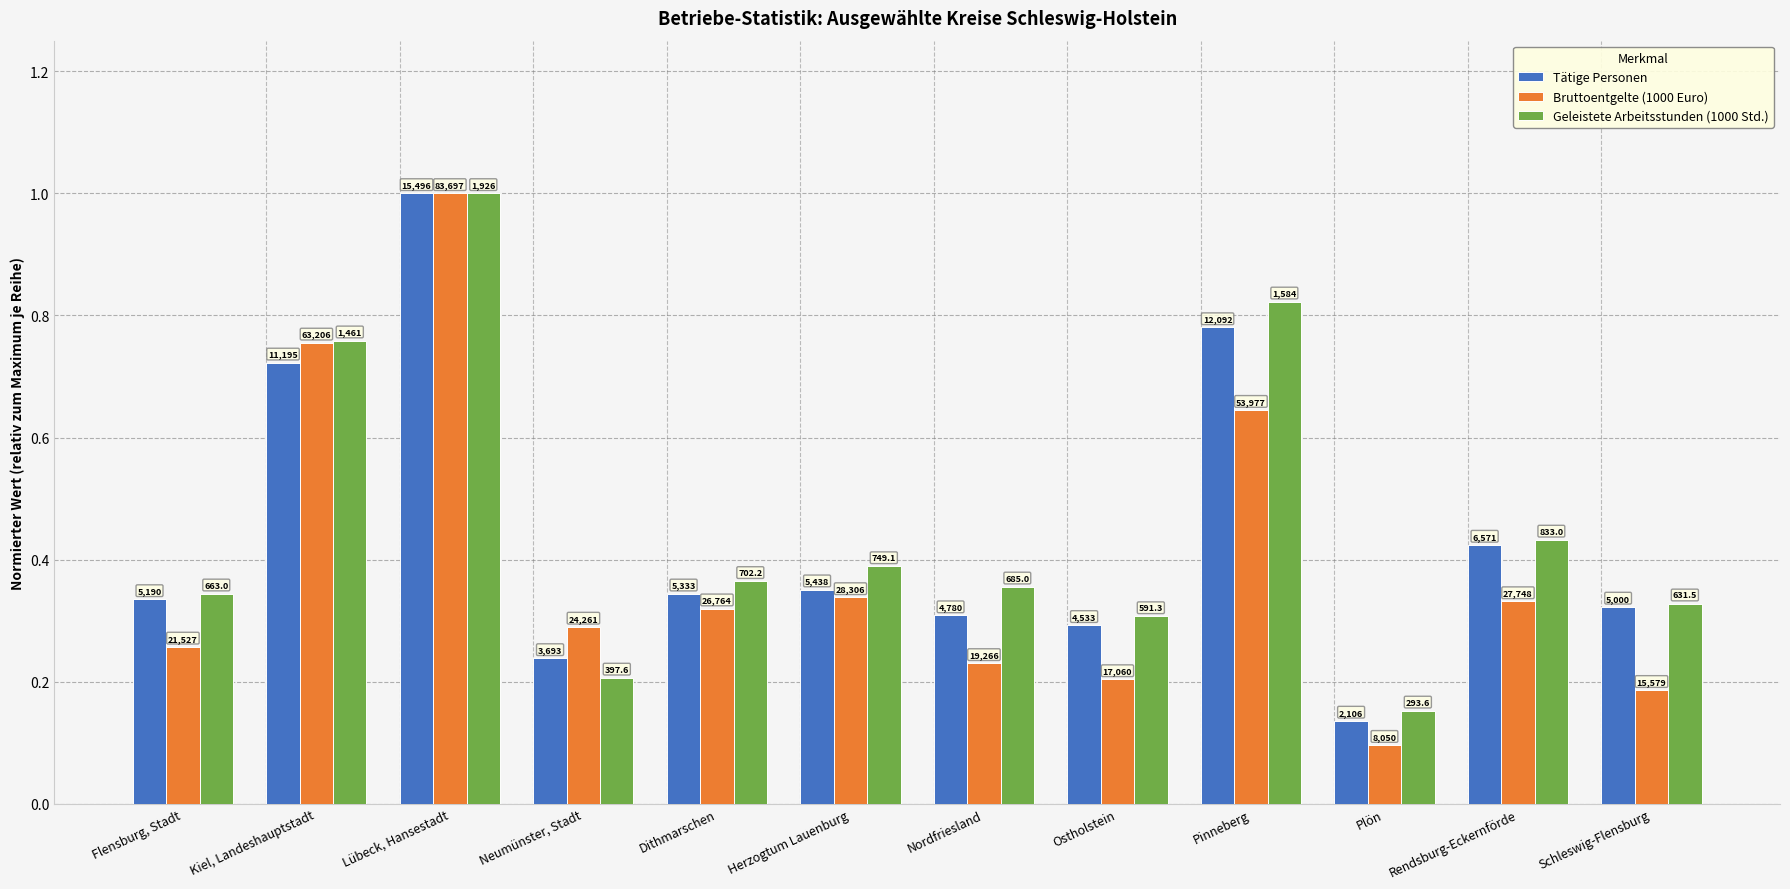

What are all the series names shown in the legend?

Tätige Personen, Bruttoentgelte (1000 Euro), Geleistete Arbeitsstunden (1000 Std.)